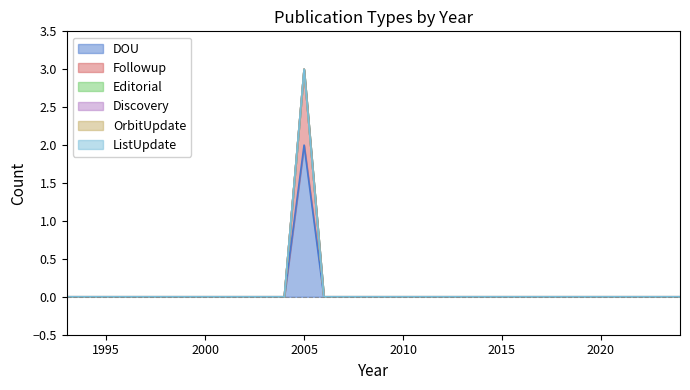

At how many categories does at least one series exceed 1?

1